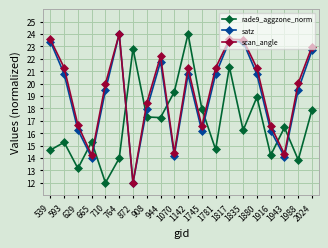

At which label does rade9_aggzone_norm first exceed 16?

872